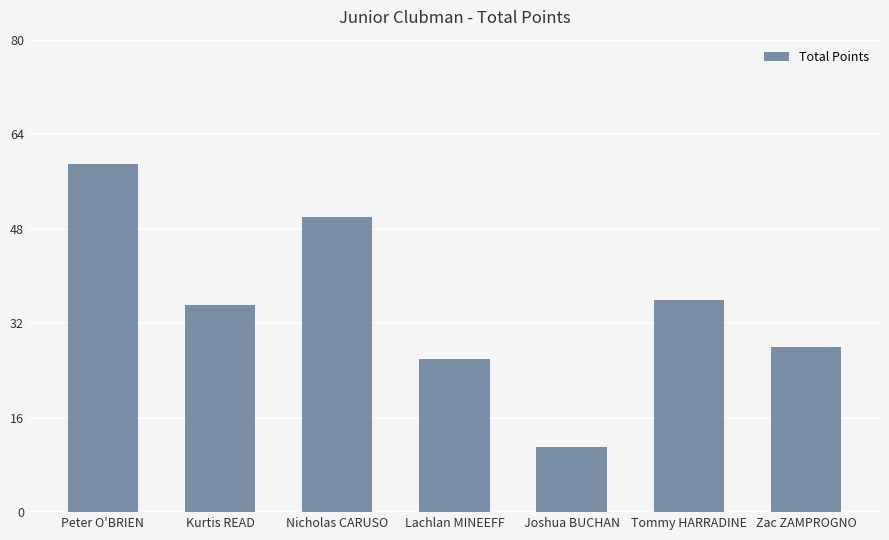

What is the smallest value displayed?

11